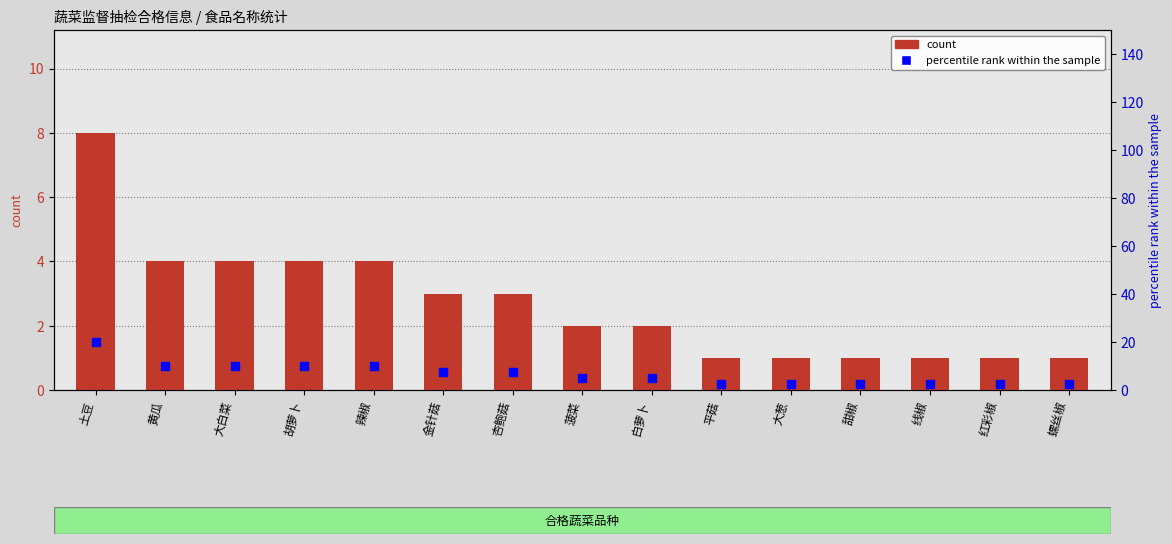

At how many categories does at least one series exceed 15?

1